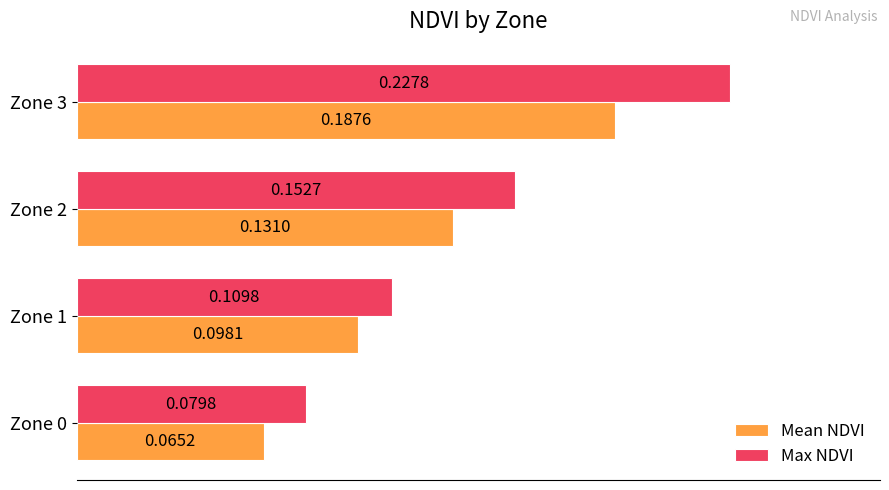

List the series in order of their peak value, highest first.

Max NDVI, Mean NDVI